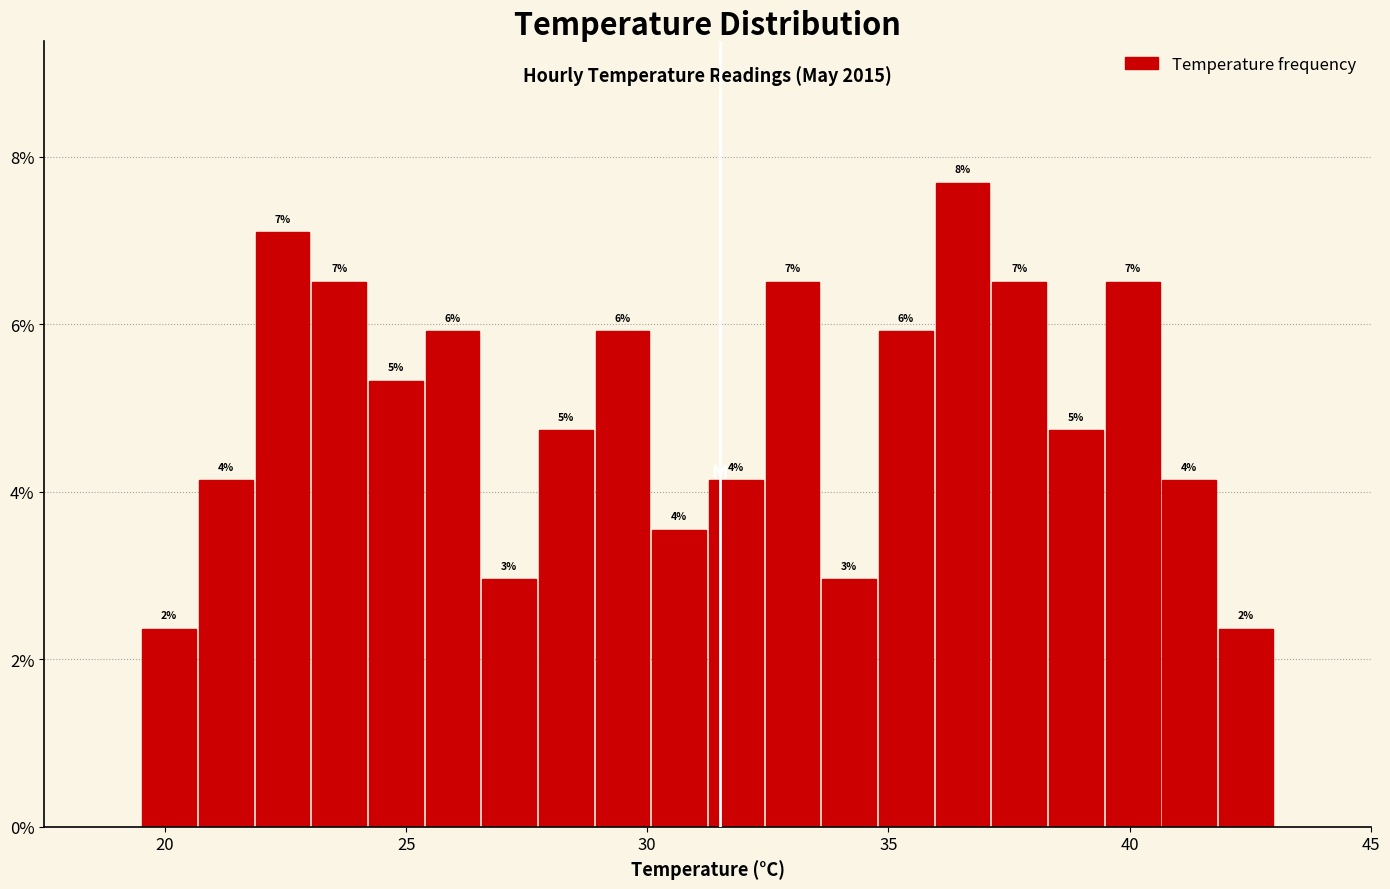

Around what value on the x-axis is the tallest bar? Give the approximate position of its centre, as read against the axis.

36.5